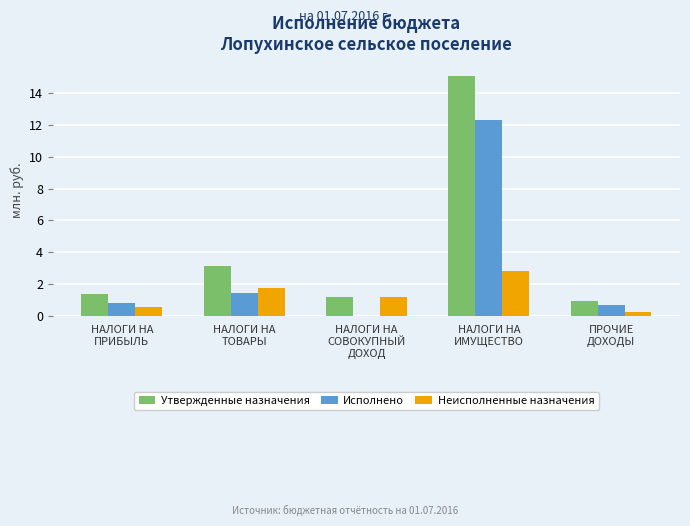

True or false: Утвержденные назначения has a value of 15.1 at НАЛОГИ НА
ИМУЩЕСТВО.

True